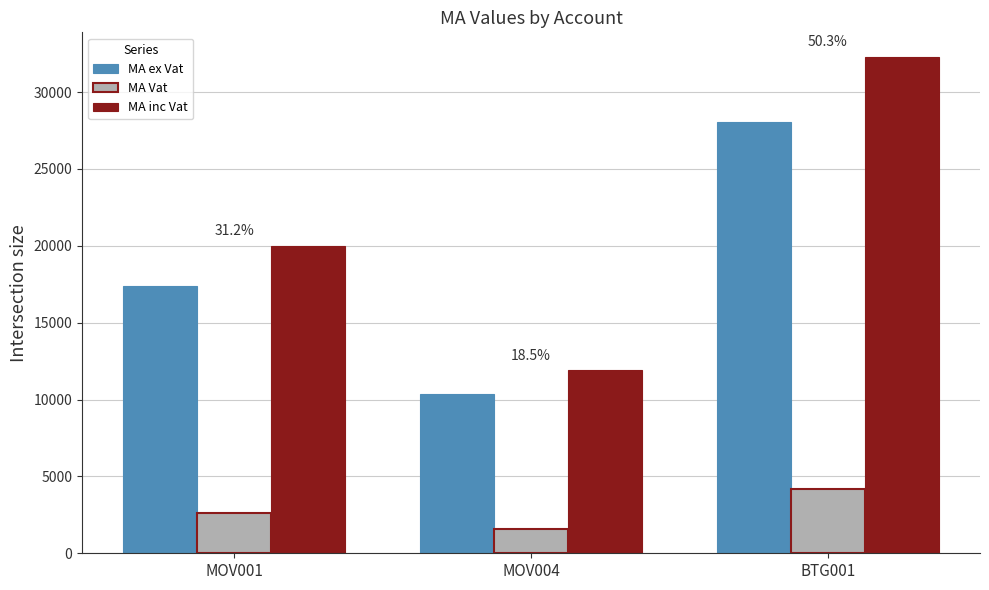

Rank the series at MOV001 from lowest to highest value.

MA Vat, MA ex Vat, MA inc Vat